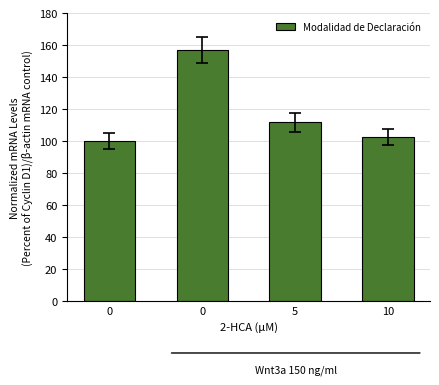

What is the ratio of the value at 5 to the value at 0?

1.1